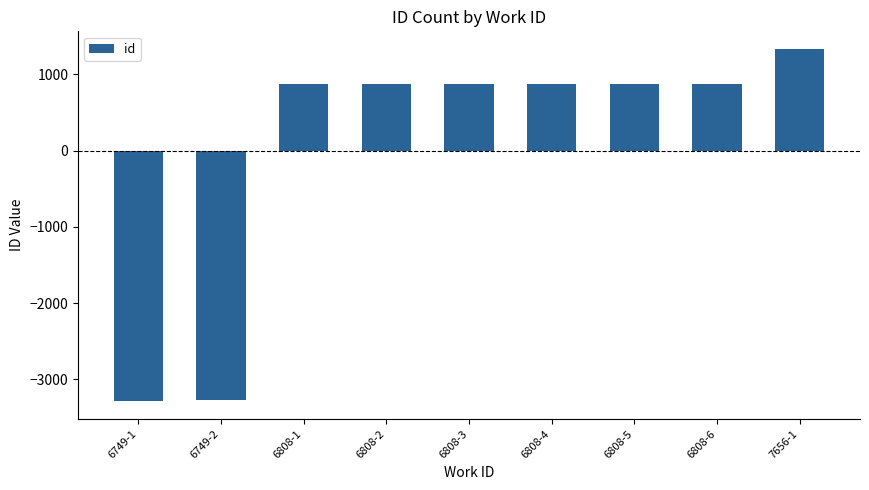

Read the value at 6808-1.

867.3